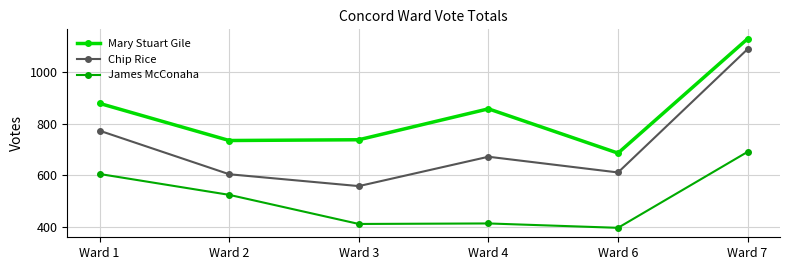

Read the James McConaha value at Ward 7, to the nearest 10.

690